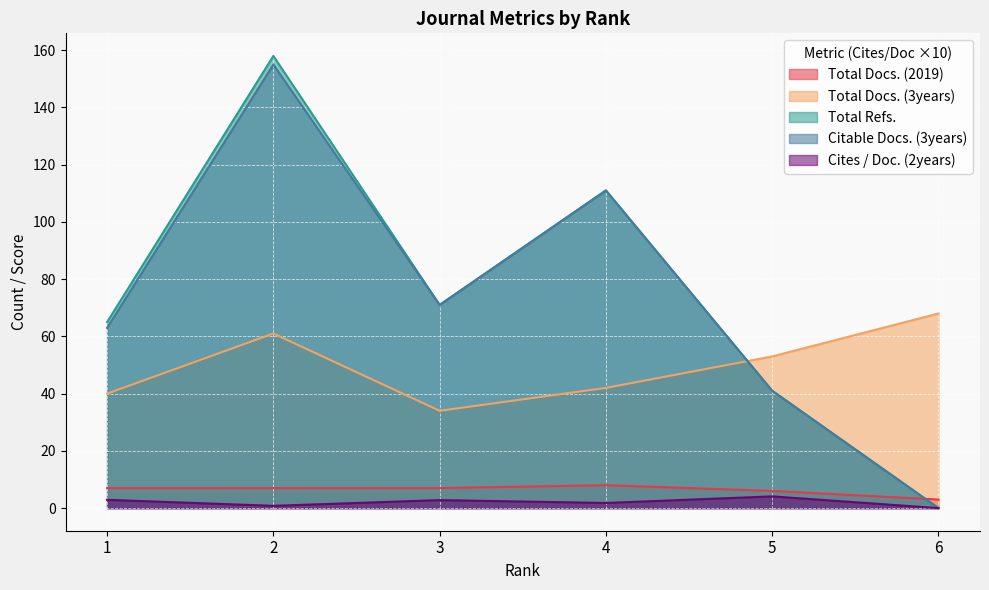

How many Citable Docs. (3years) values are between 41 and 111?

4